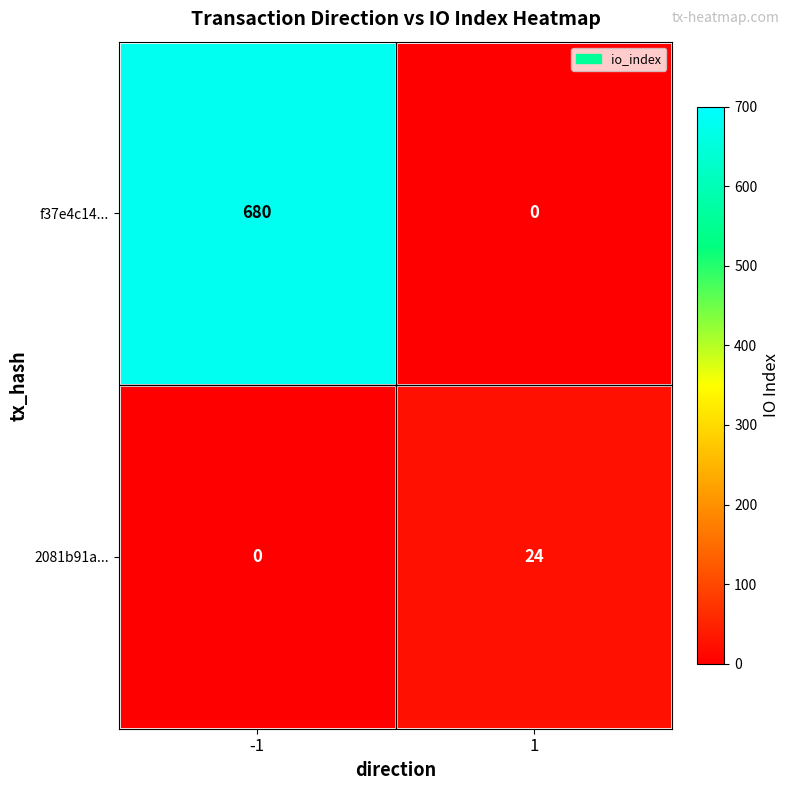

Reading left to right, list all the values displayed in this chart.

f37e4c14...: -1=680	1=0
2081b91a...: -1=0	1=24